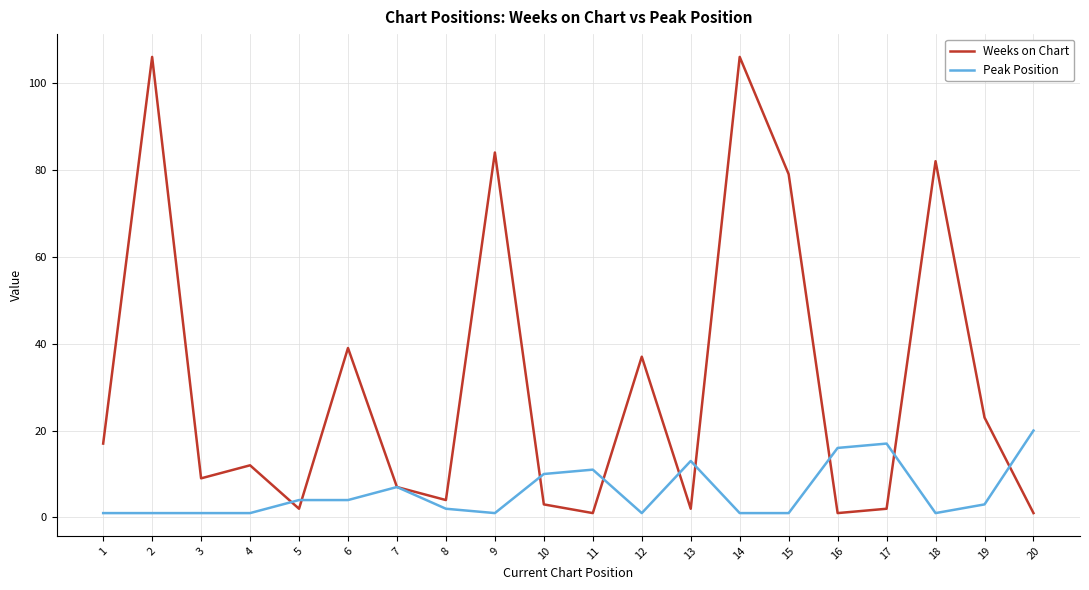

The Weeks on Chart series shows 37 at 12. True or false?

True